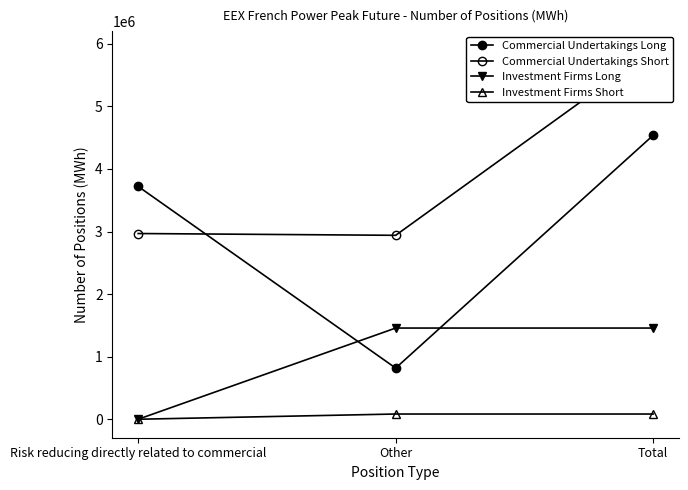

True or false: Investment Firms Short has a value of 83460 at Other.

True